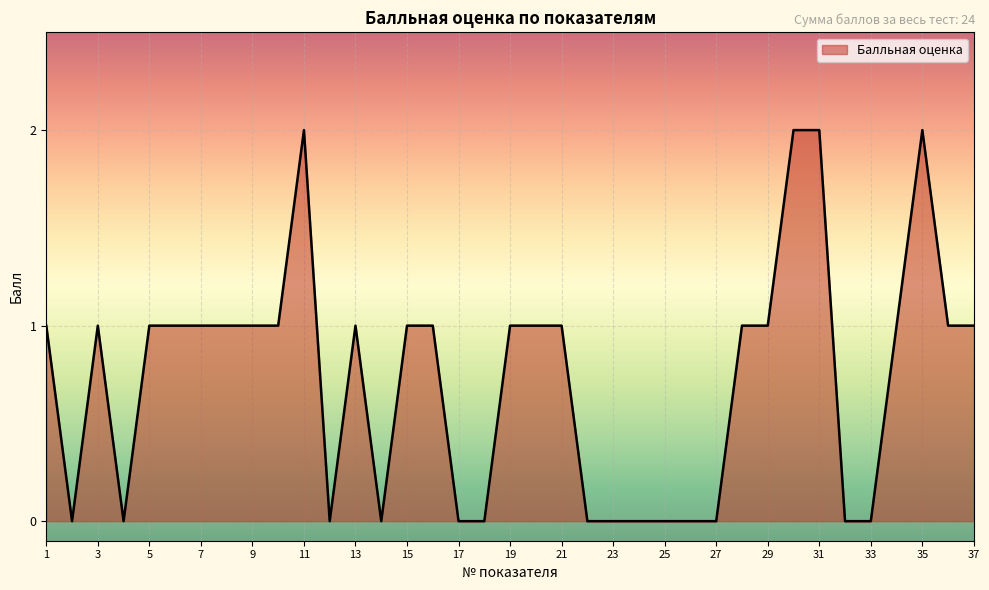

What is the difference between the second highest and minimum values?

2